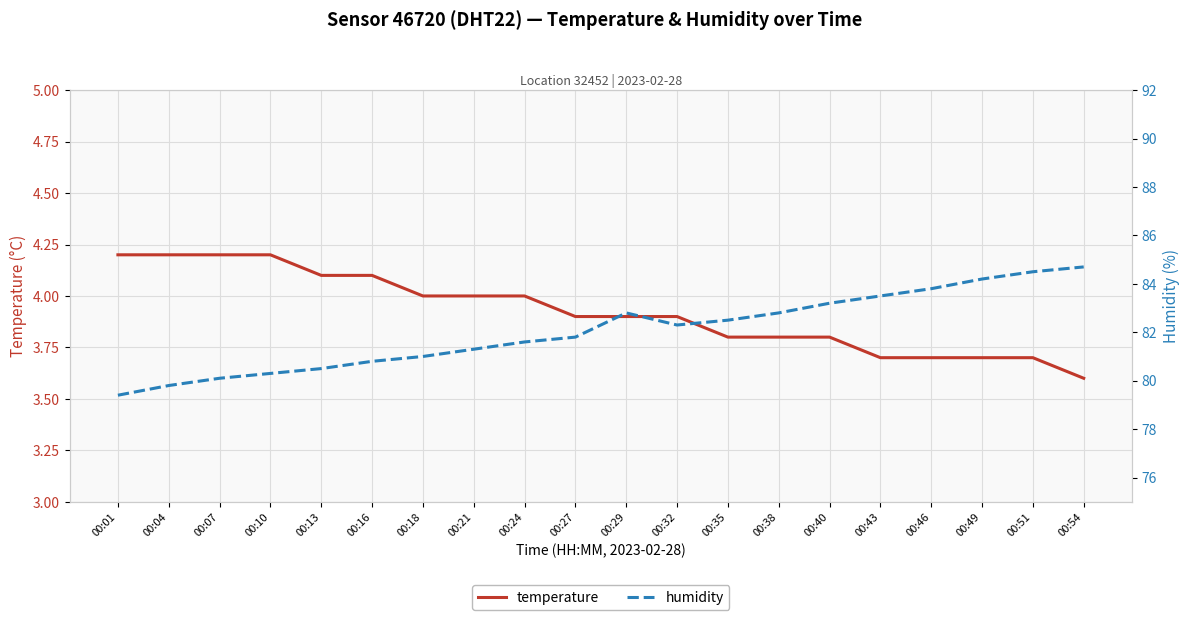

What is the value of the humidity point at the 14th from the left?

82.8